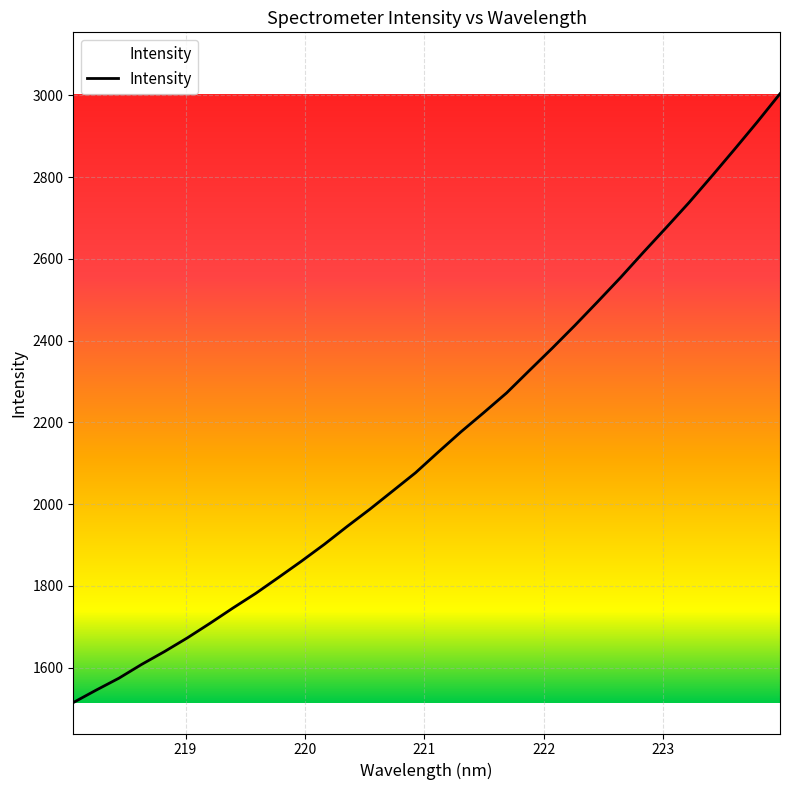

What is the average value?

2157.7